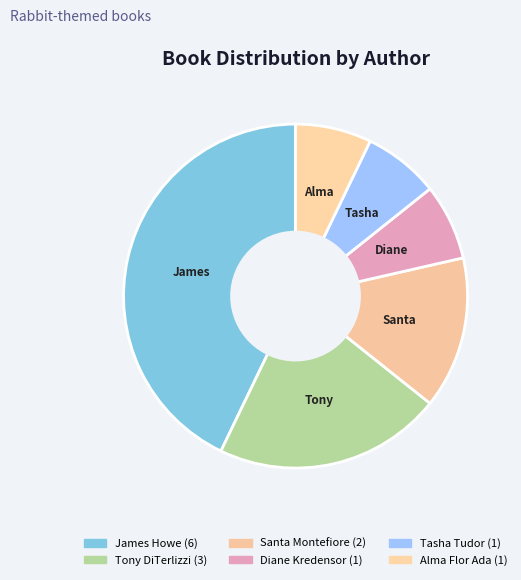

Count the number of slices in the pie.

6